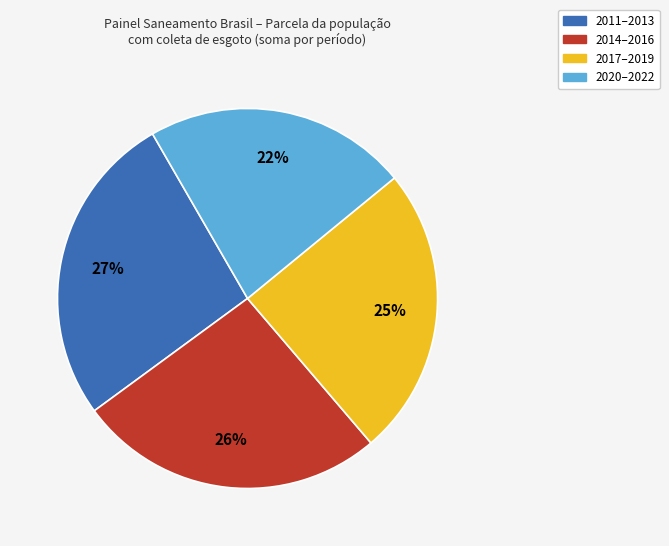

Is there any slice that represents more than half of the pie?

No